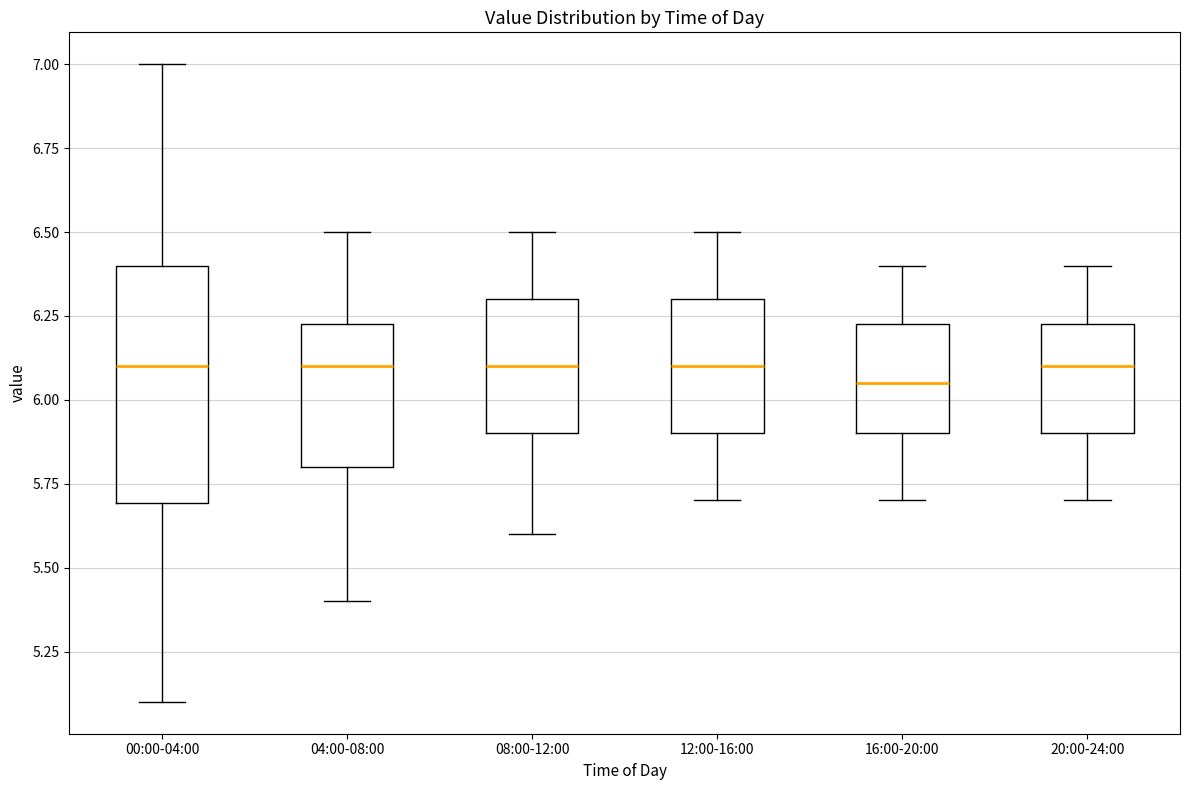

Which box is the tallest, from its lower edge to its upper edge?

00:00-04:00